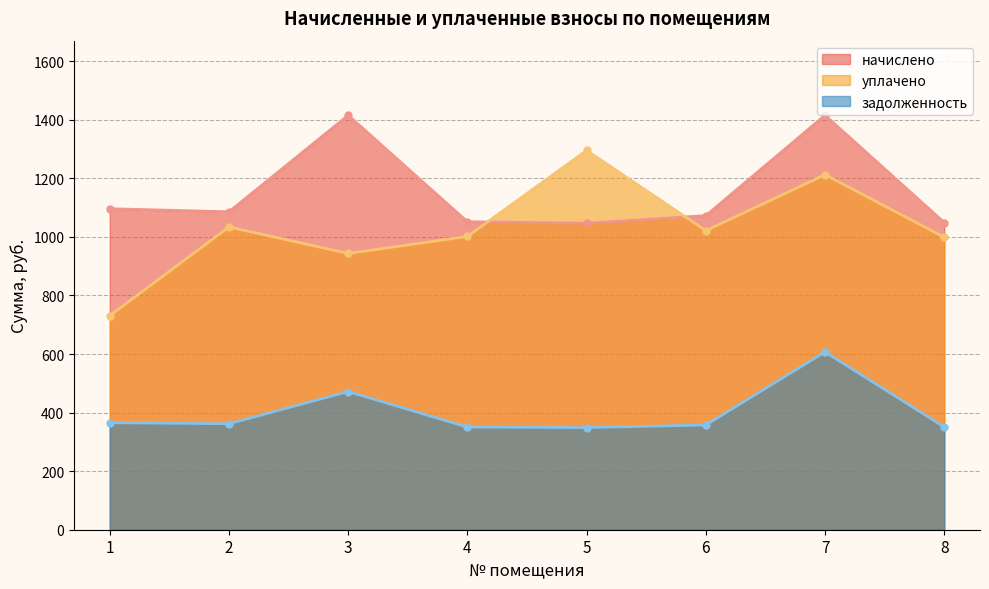

How many data points does each series have?

8